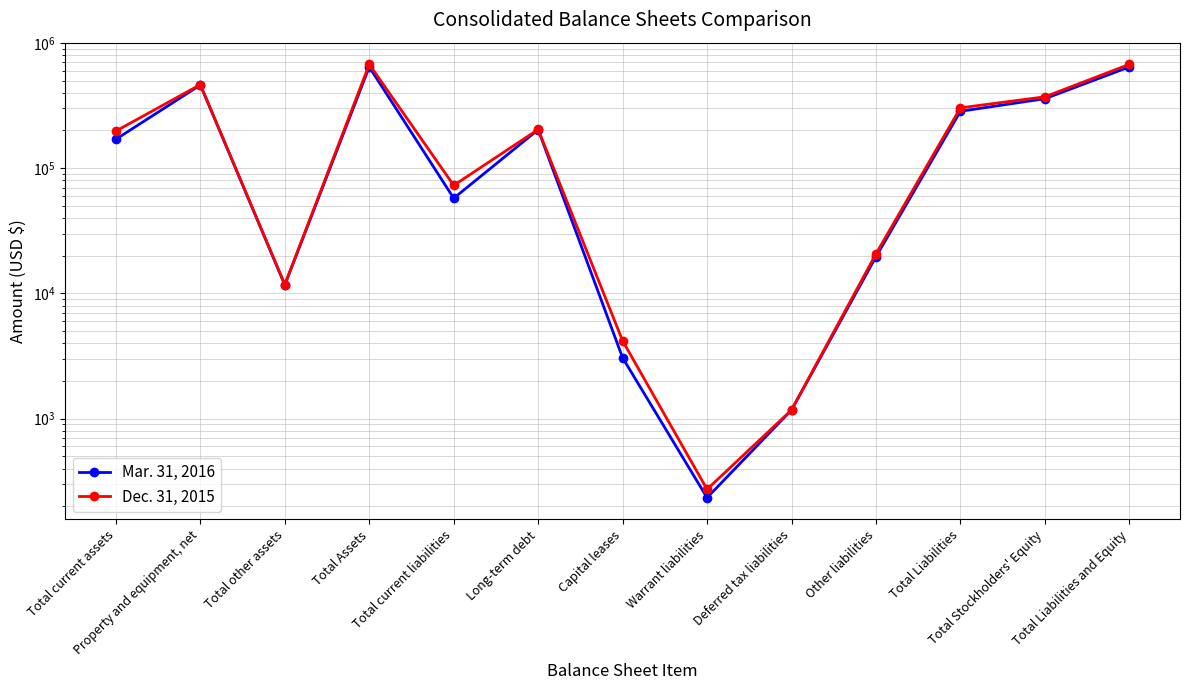

How many categories are shown in the chart?

13